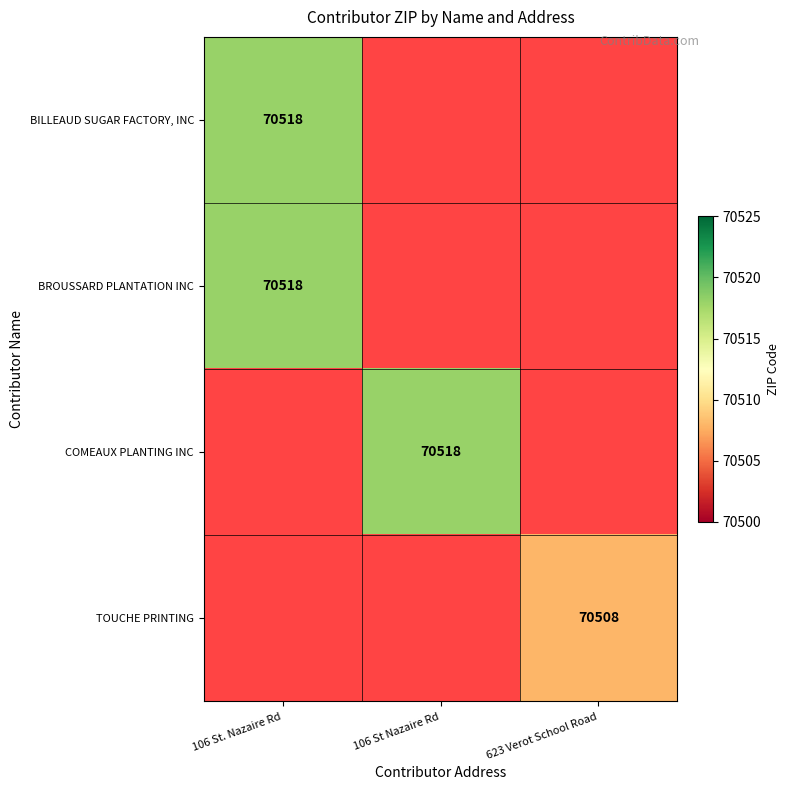

Is the value of BILLEAUD SUGAR FACTORY, INC at 106 St. Nazaire Rd greater than the value of TOUCHE PRINTING at 623 Verot School Road?

Yes